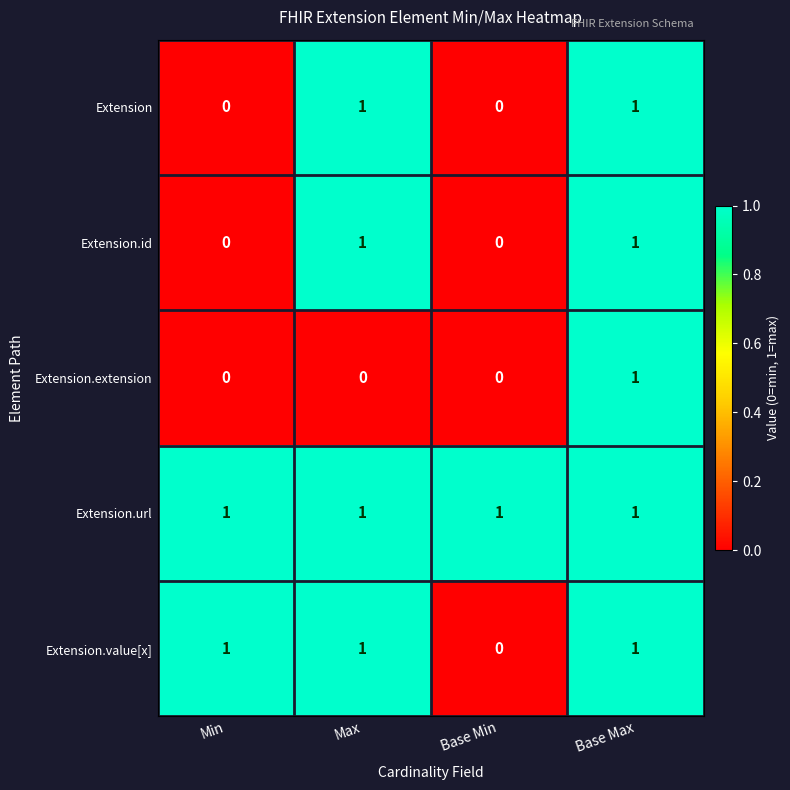

How many Extension.extension values are between 0 and 1?

4